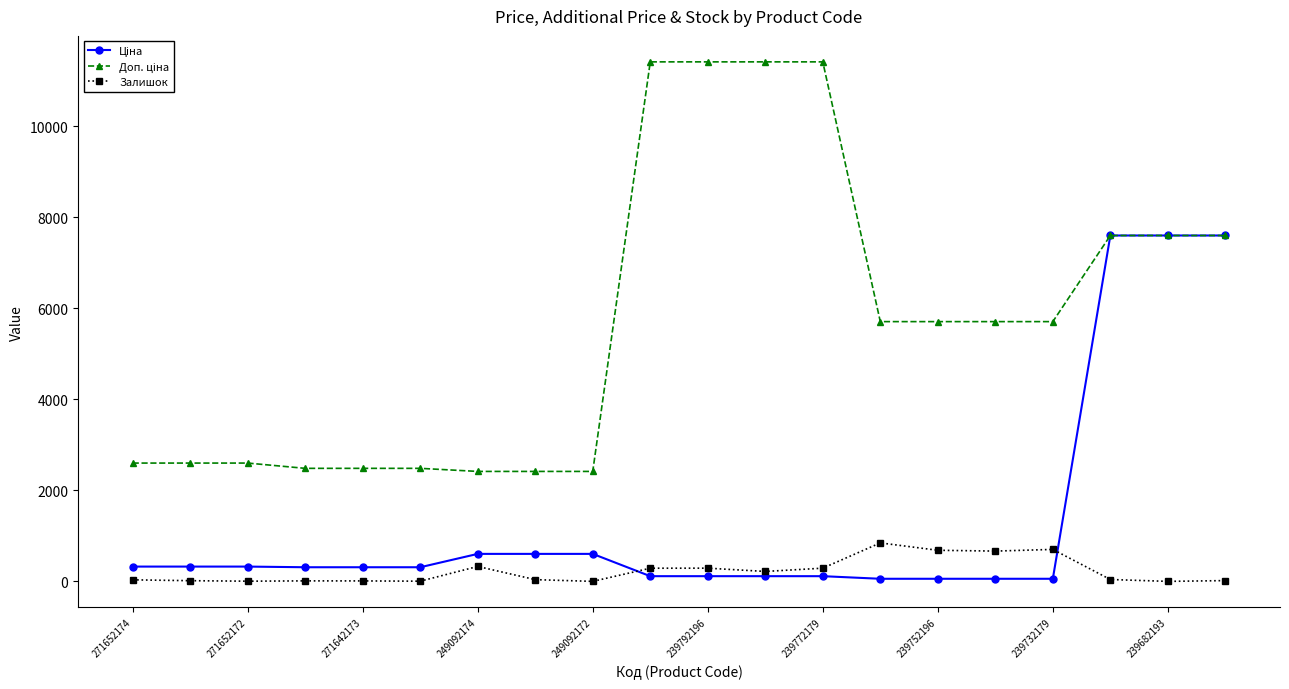

Is this an area chart (filled region under the line)?

No